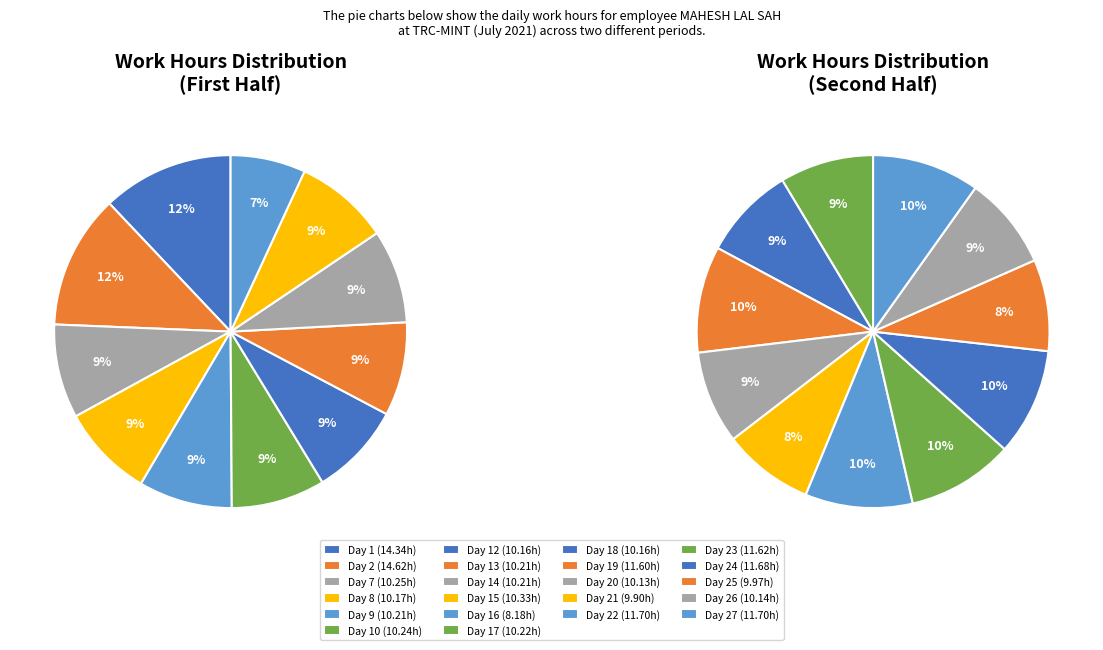

Which has a higher value, Day 16 or Day 26?

Day 26